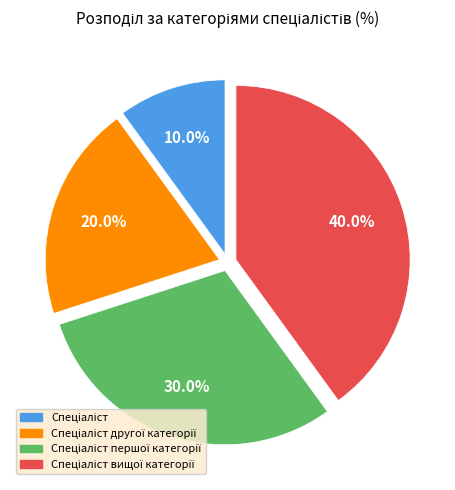

Does any single category account for the majority?

No